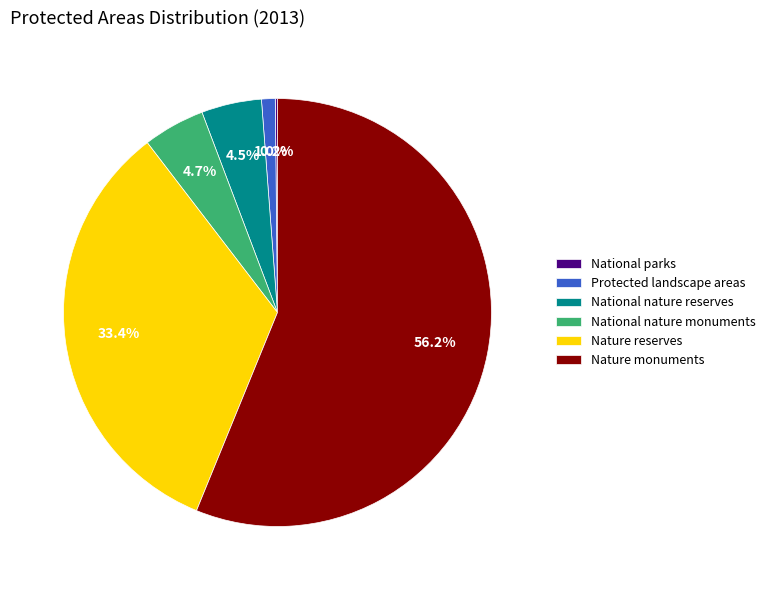

Is there a majority slice in this chart?

Yes